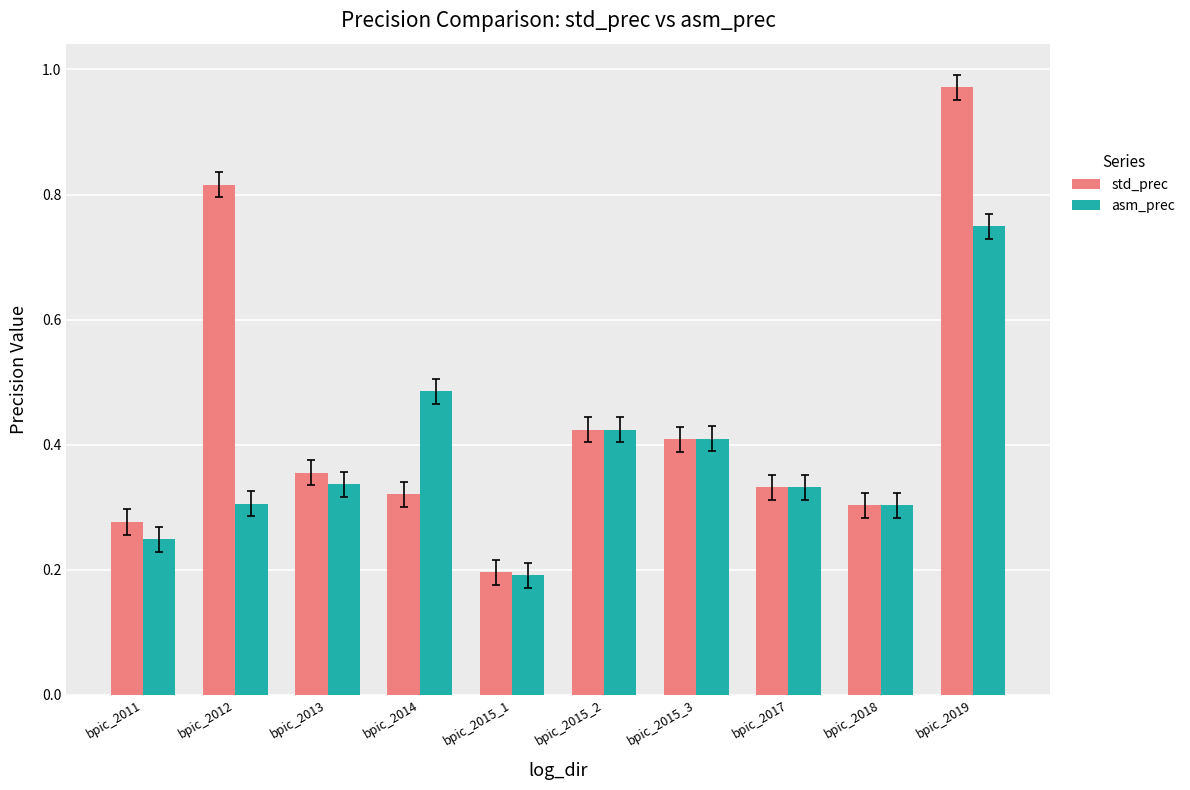

Which category has the lowest value in the std_prec series?

bpic_2015_1